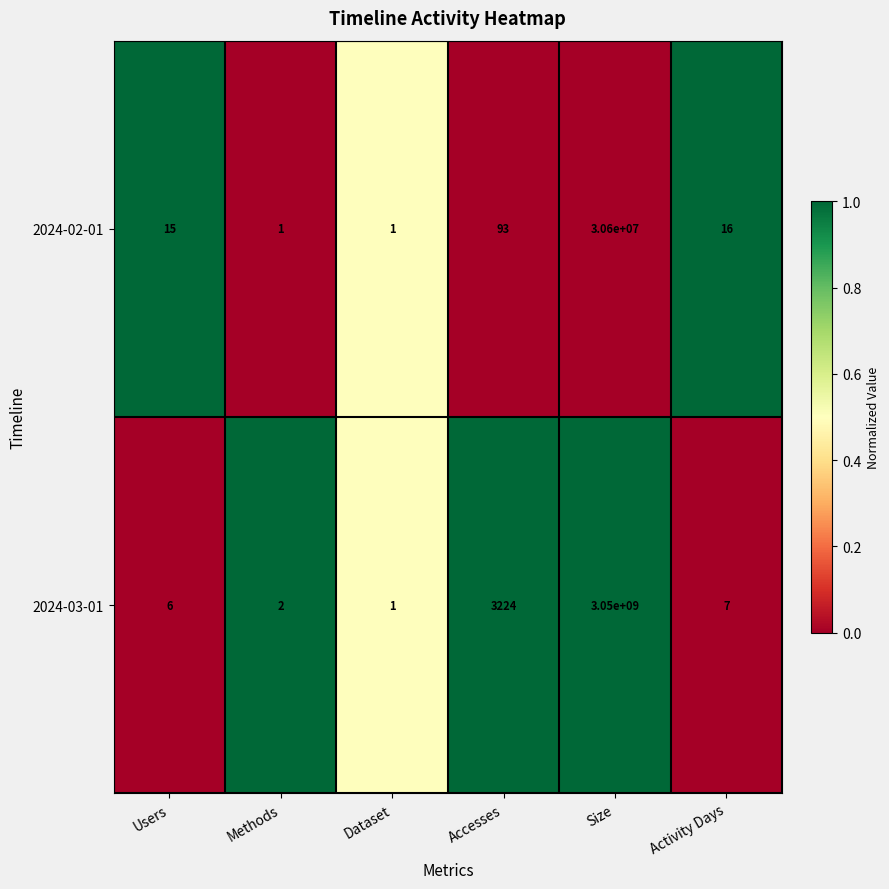

Rank the series by their maximum value, from highest to lowest.

2024-03-01, 2024-02-01